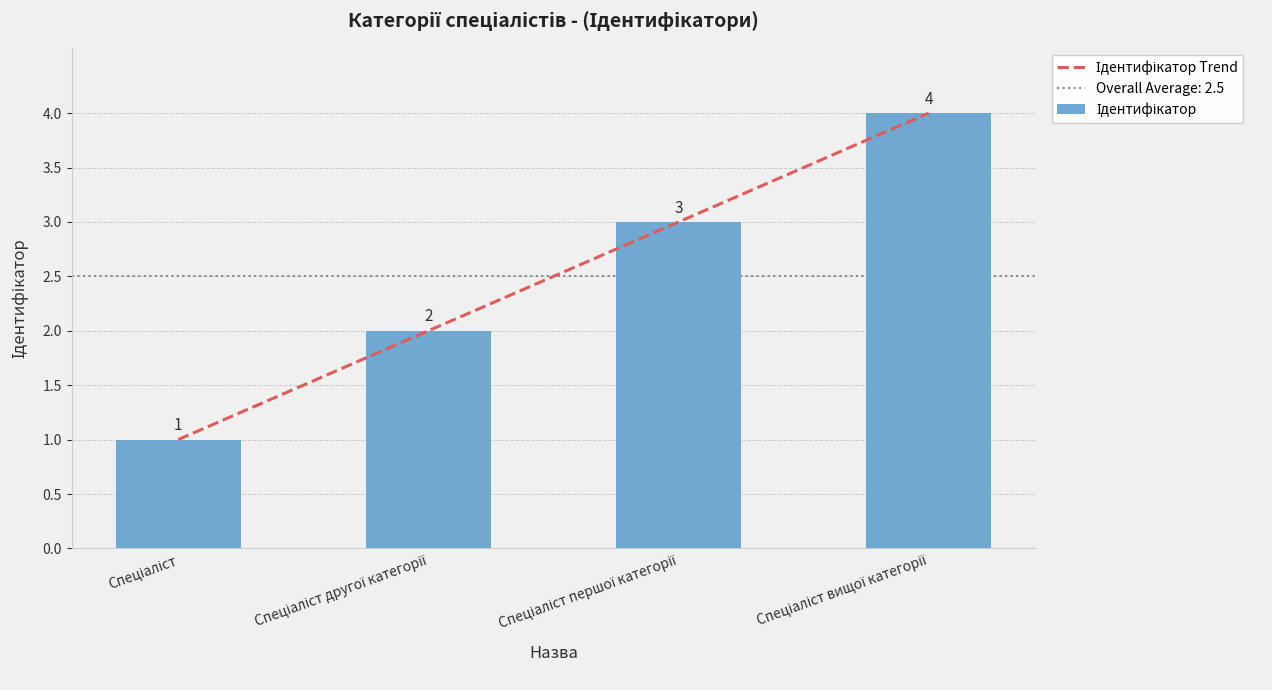

What is the maximum value shown in the chart?

4